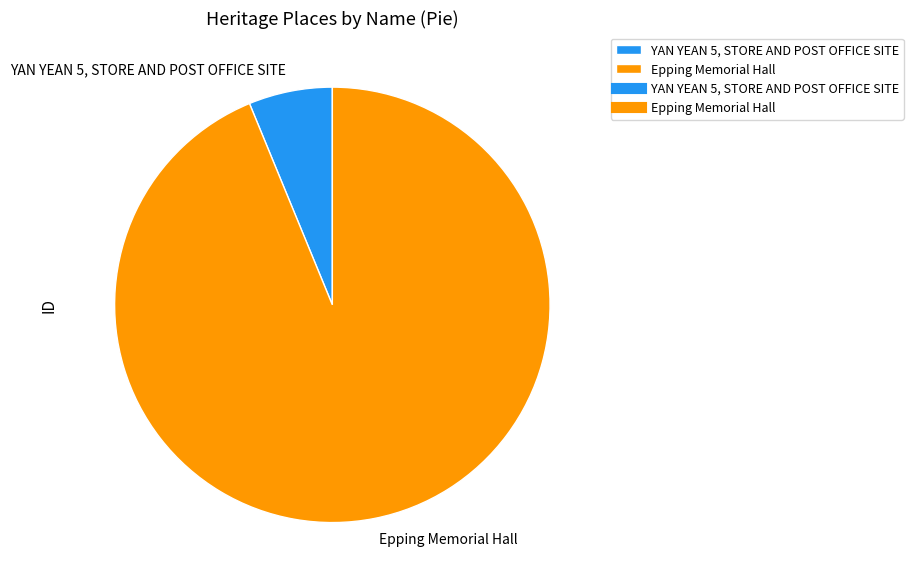

How many segments does this pie chart have?

2